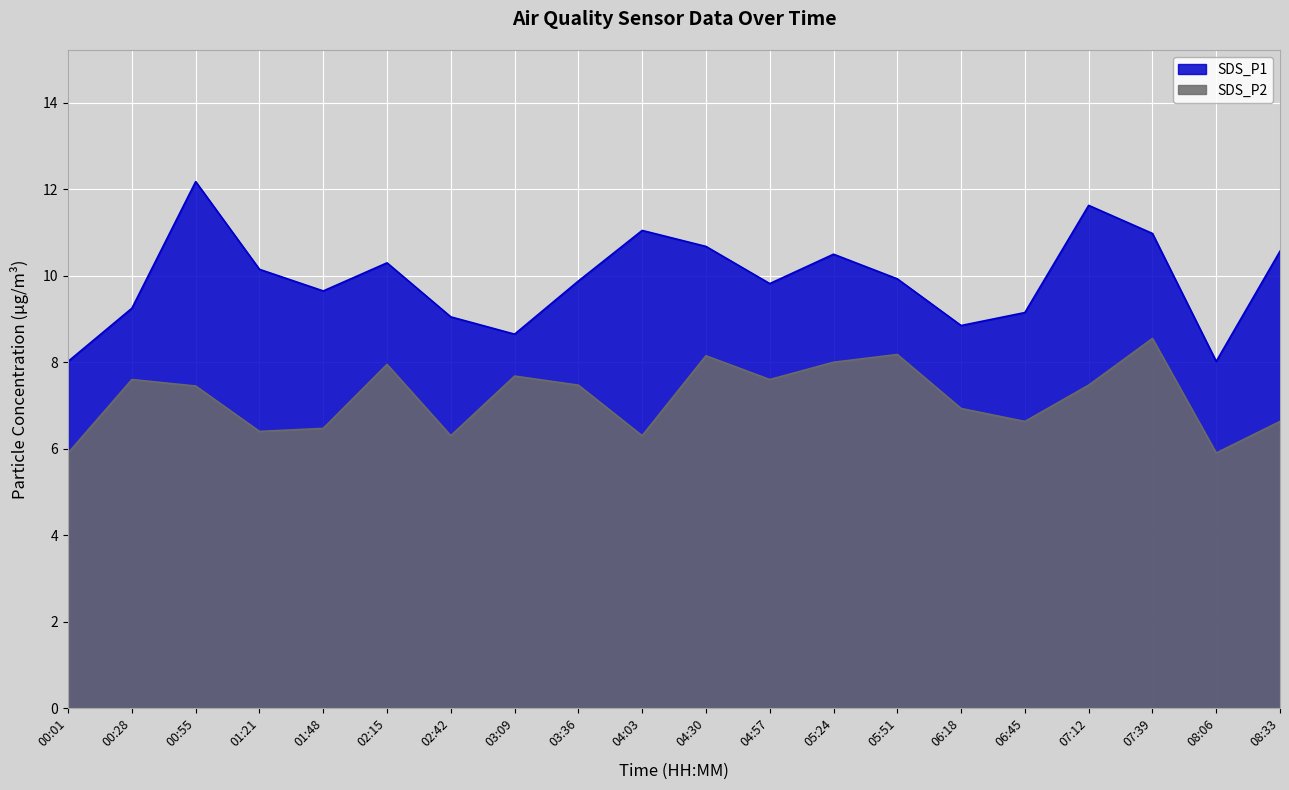

How many values in the SDS_P2 series exceed 7?

11